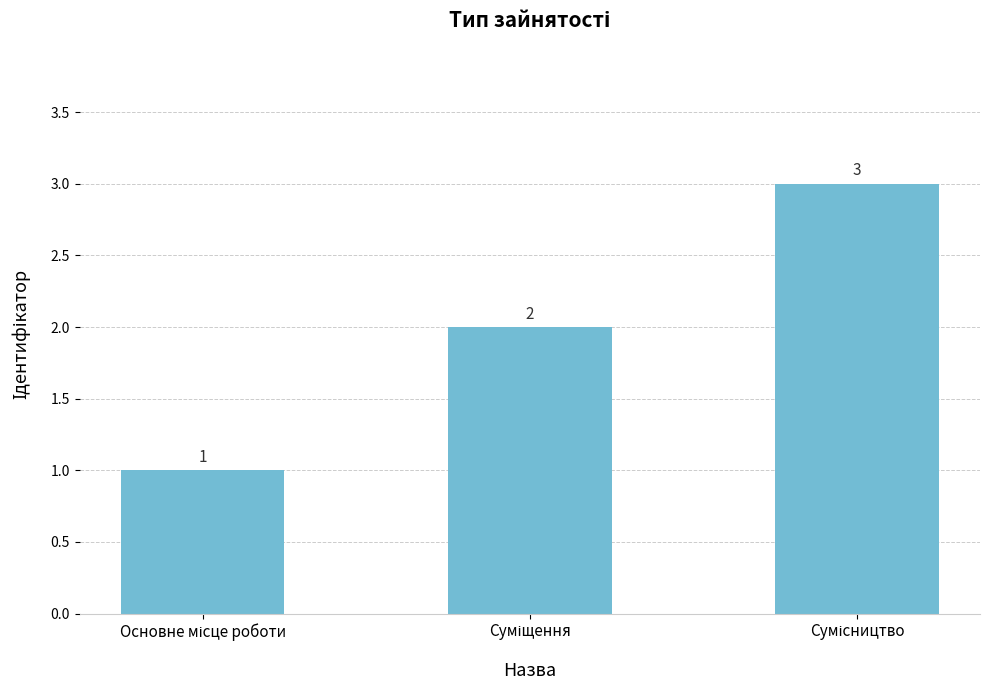

What is the value of the 2nd bar from the left?

2